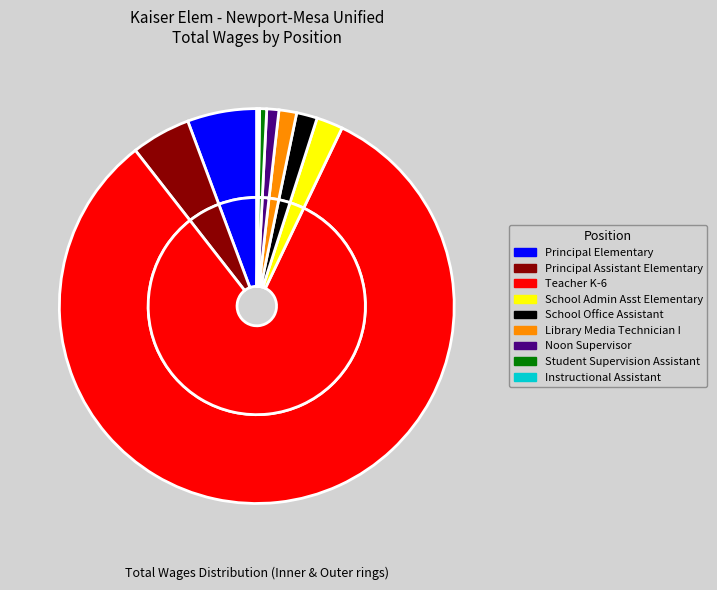

What percentage is NOT represented by School Office Assistant?

98.3%